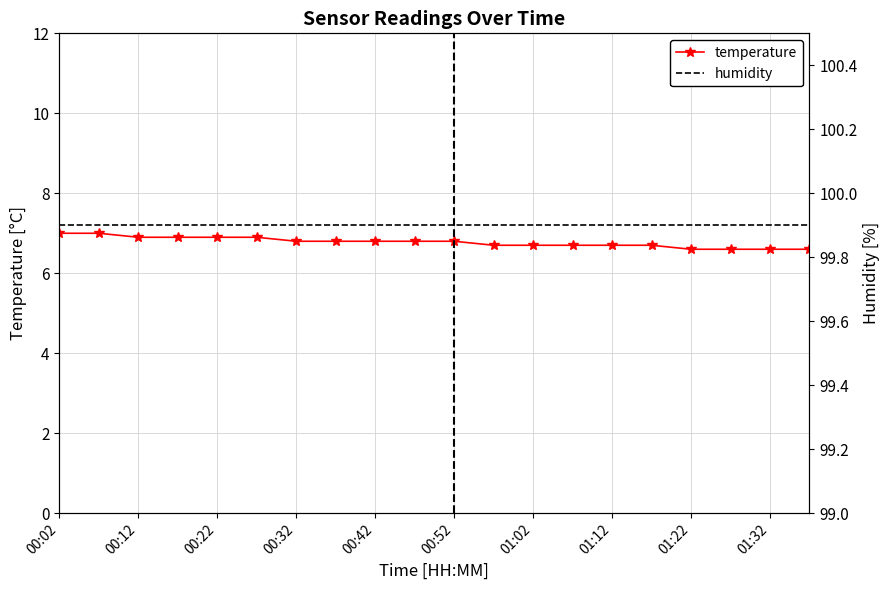

At which category is the sum across all series the highest?

00:02